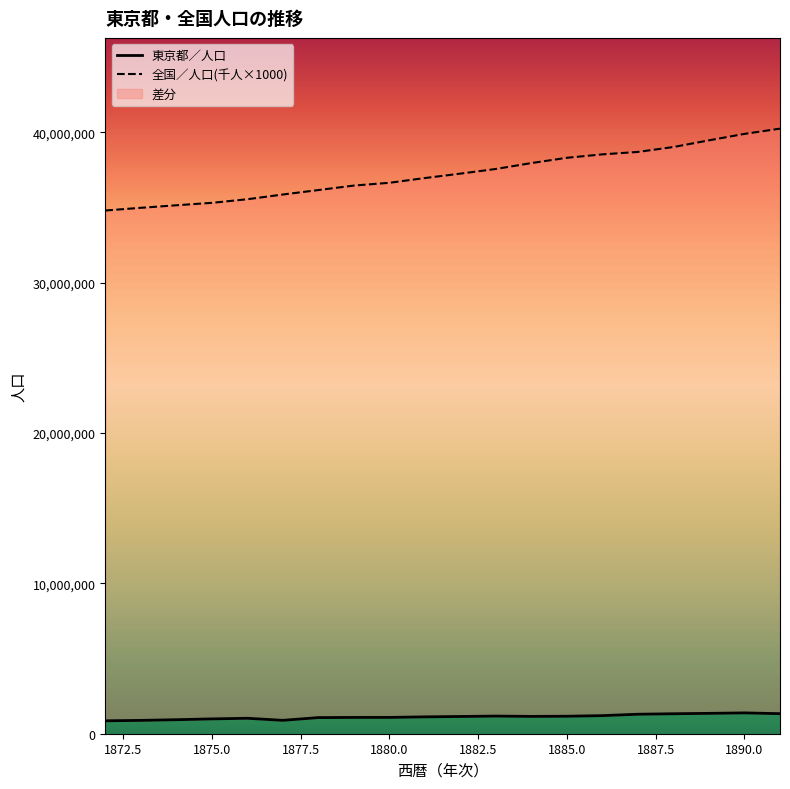

The 東京都／人口 series shows 932458 at 1875.0. True or false?

True